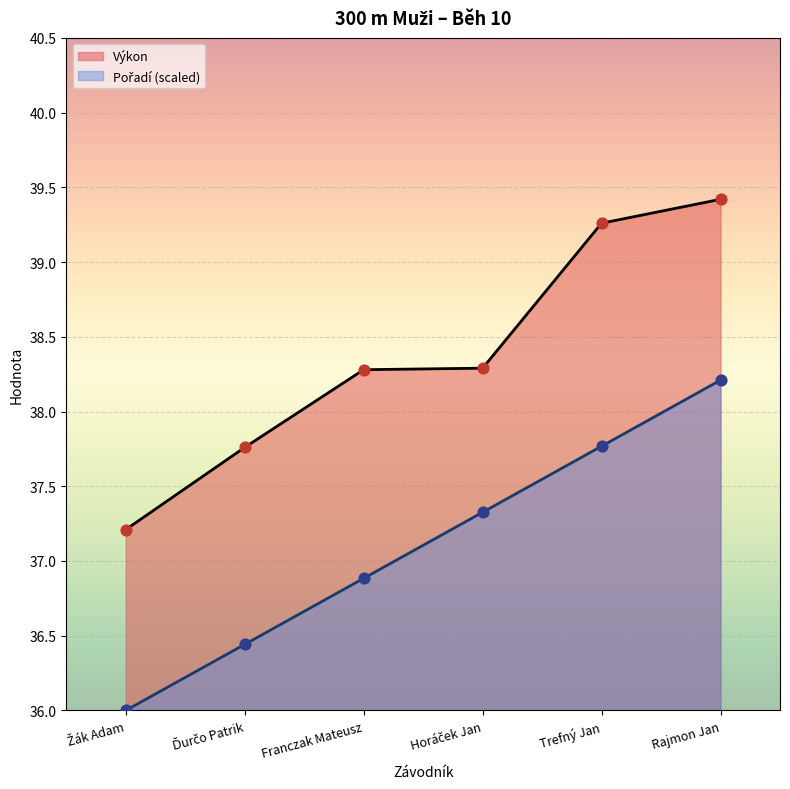

Is the value of Pořadí at Žák Adam greater than the value of Výkon at Franczak Mateusz?

No